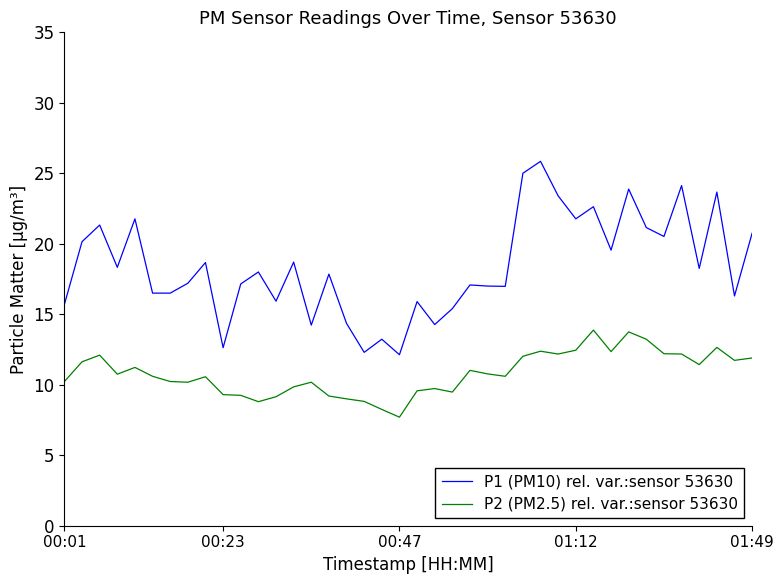

What is the greatest value displayed?

25.9